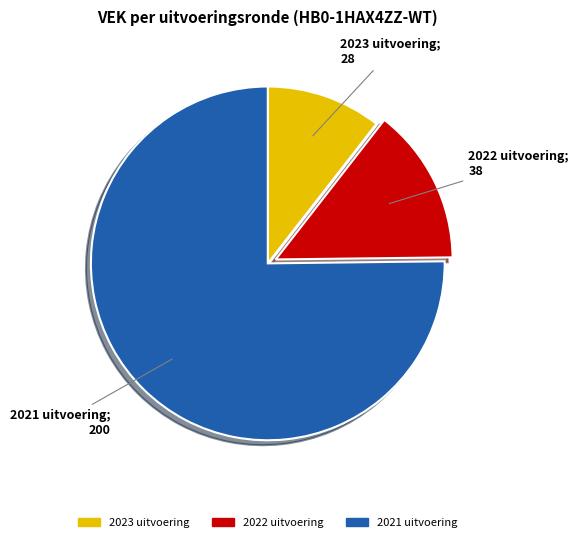

True or false: 2023 uitvoering accounts for 2% of the total.

False